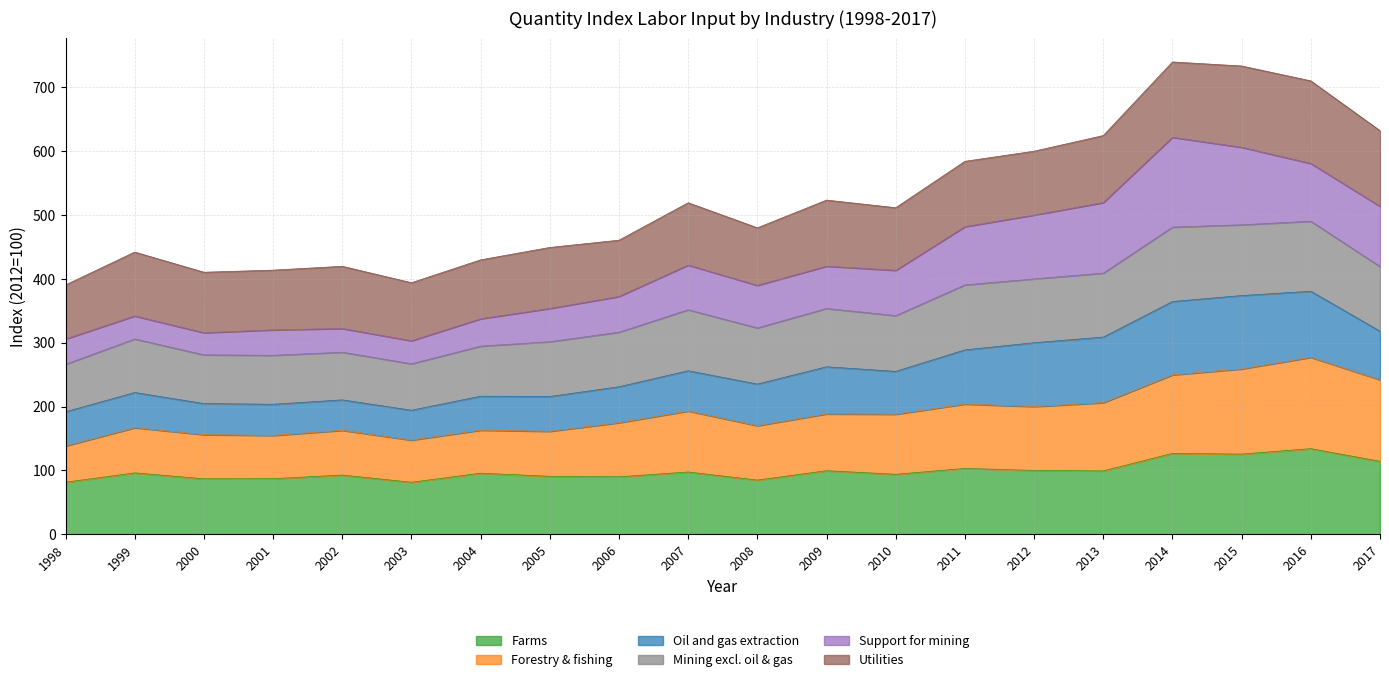

Does the chart display data point markers on the line(s)?

No